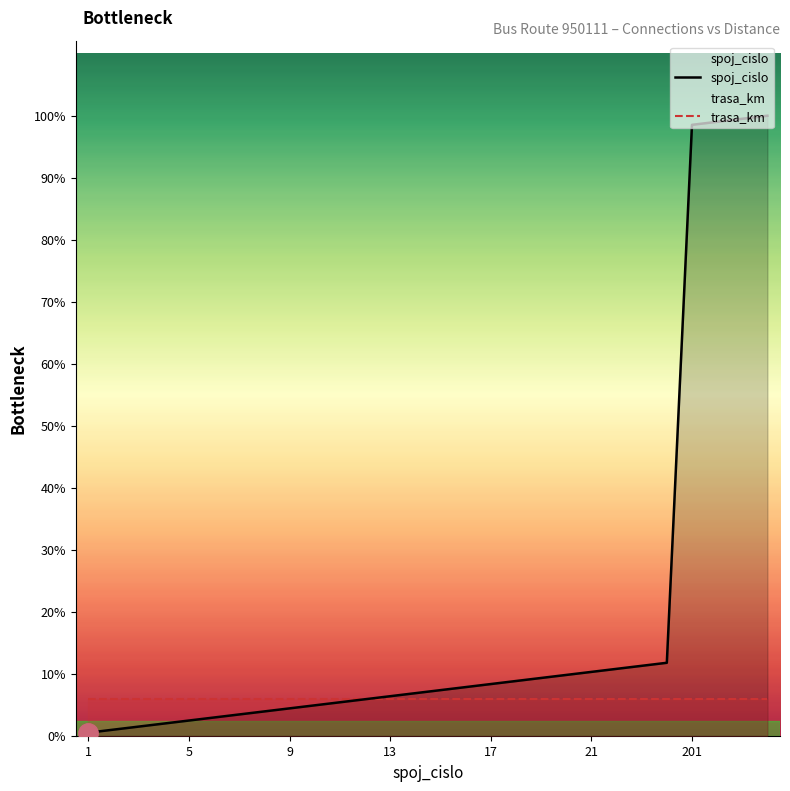

True or false: spoj_cislo has a value of 281 at 25.

False